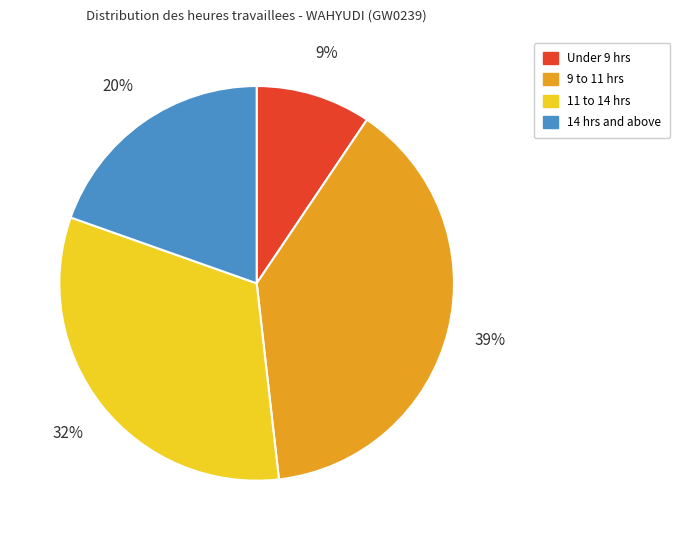

Is there a majority slice in this chart?

No